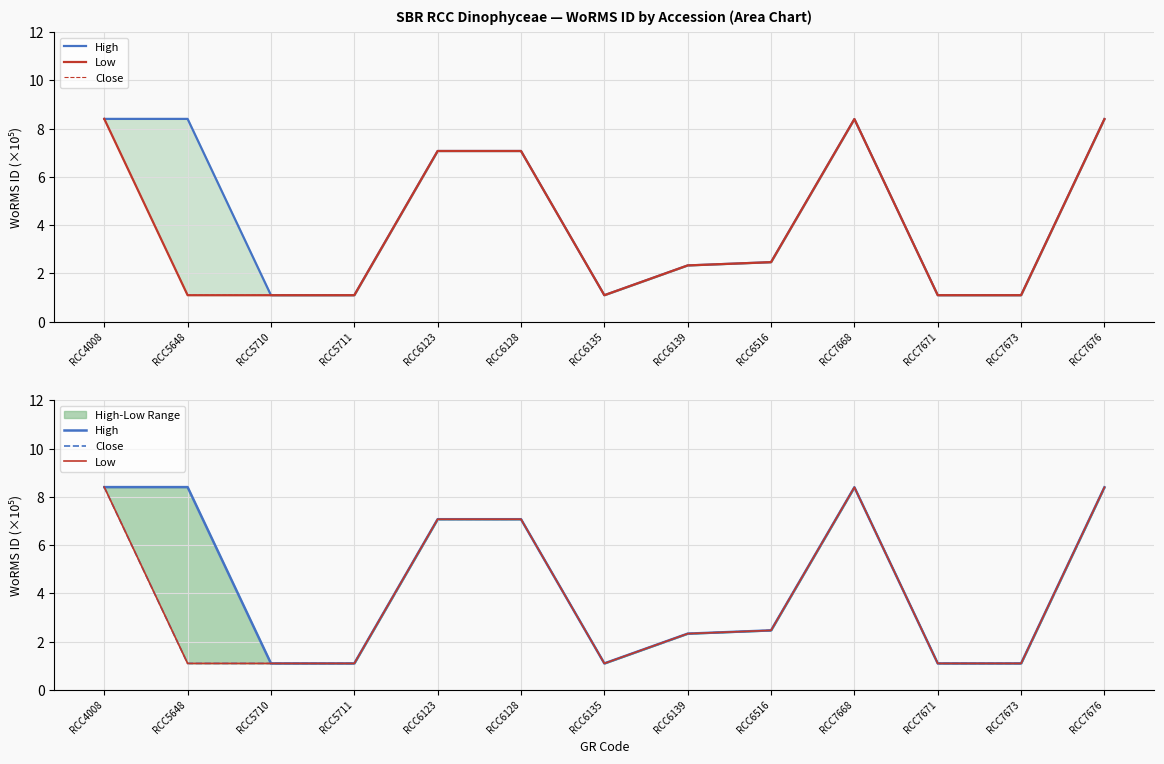

At which label does Close first exceed 2?

RCC4008